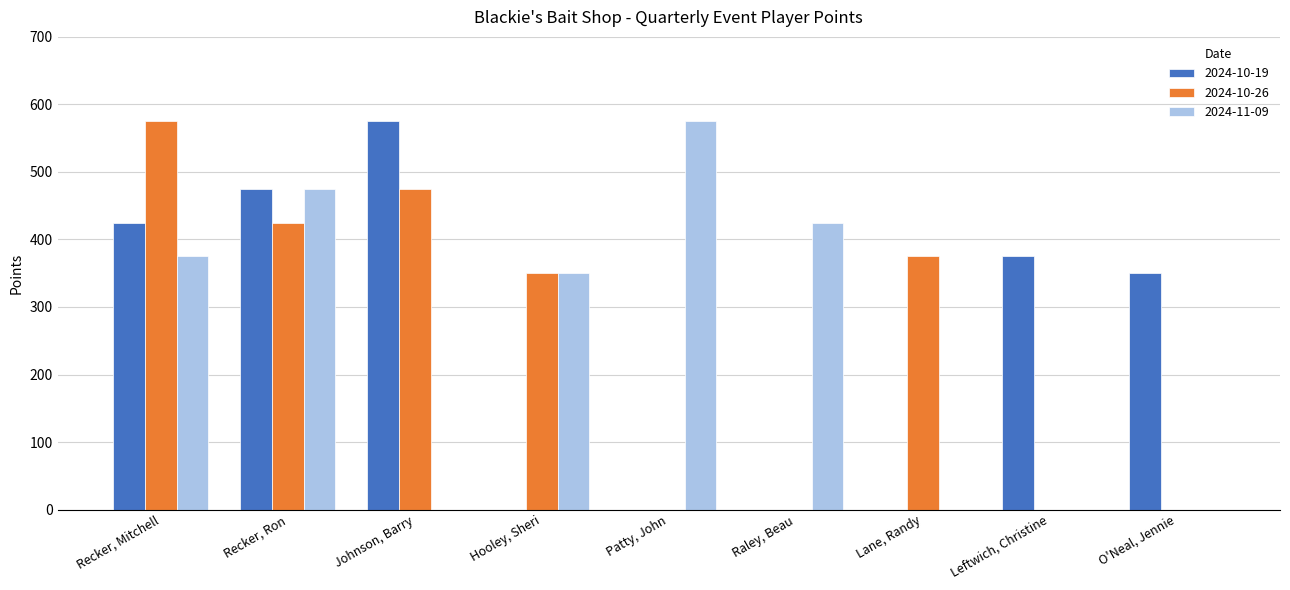

True or false: 2024-11-09 has a value of 0 at Lane, Randy.

True